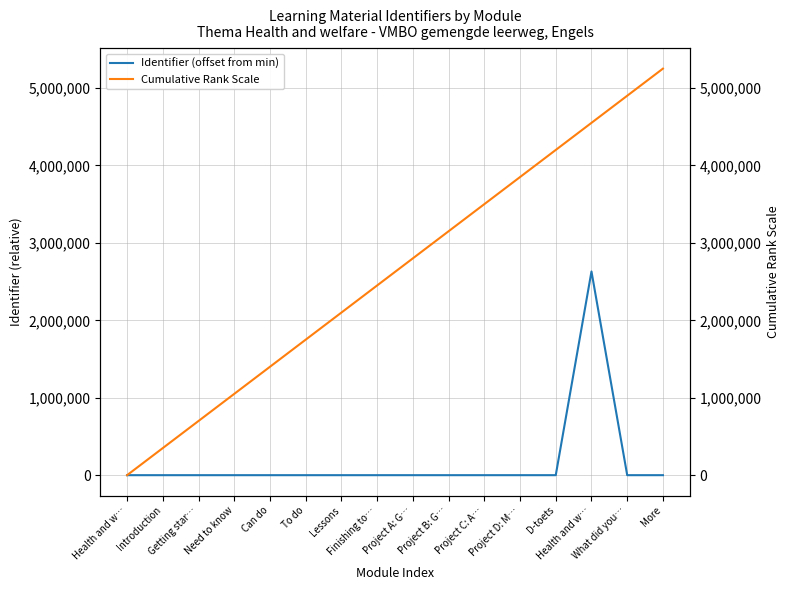

What is the difference between the maximum and minimum values in the Identifier (offset from min) series?

2630840